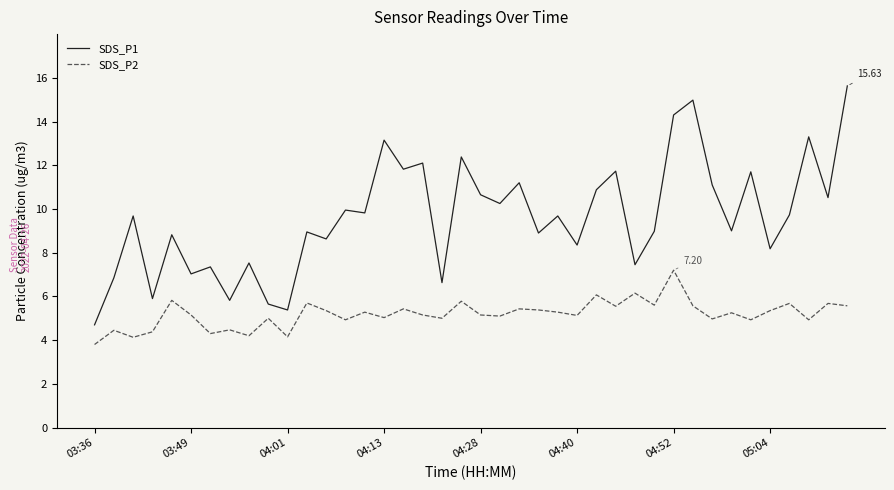

Which series has the largest total across all categories?

SDS_P1